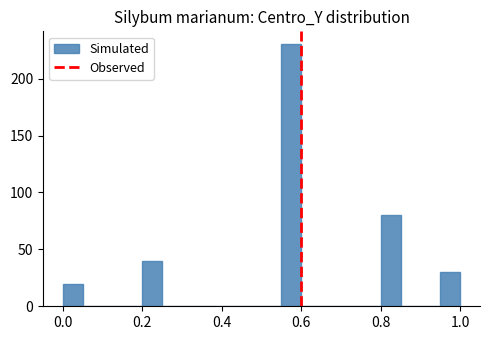

Read against the x-axis, roughly where is the centre of the tallest bar?

0.58